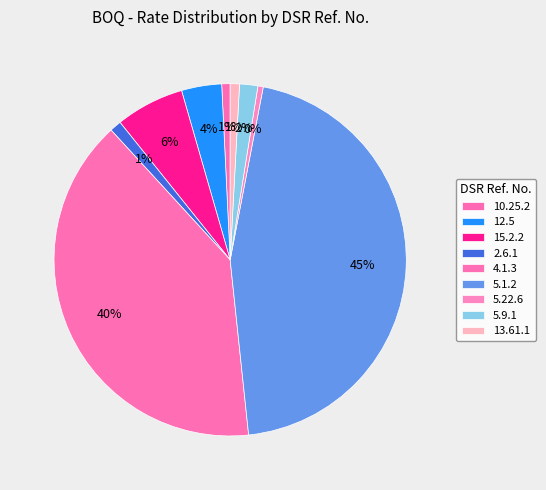

How many segments does this pie chart have?

9